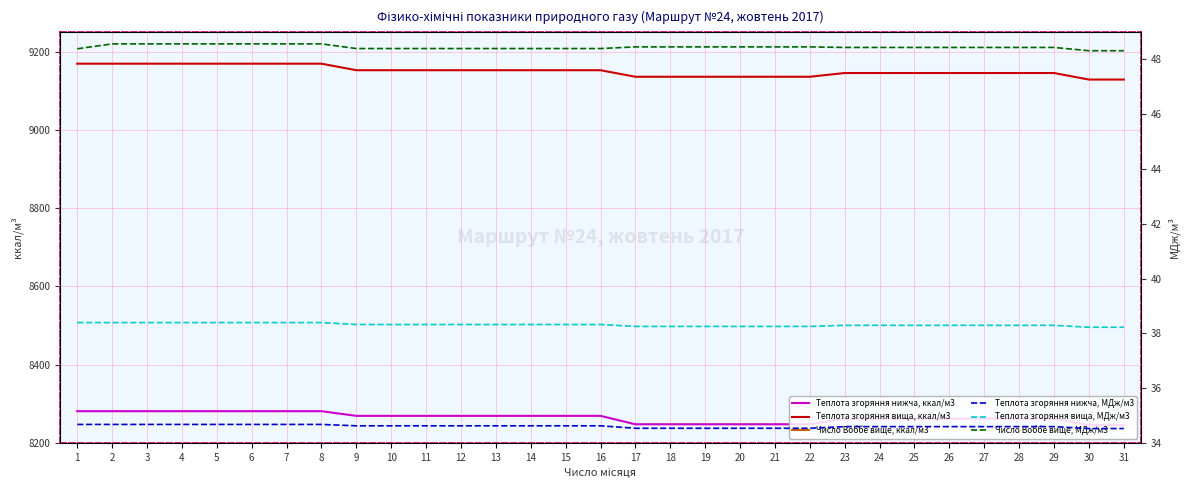

Which category has the lowest value across all series?

30